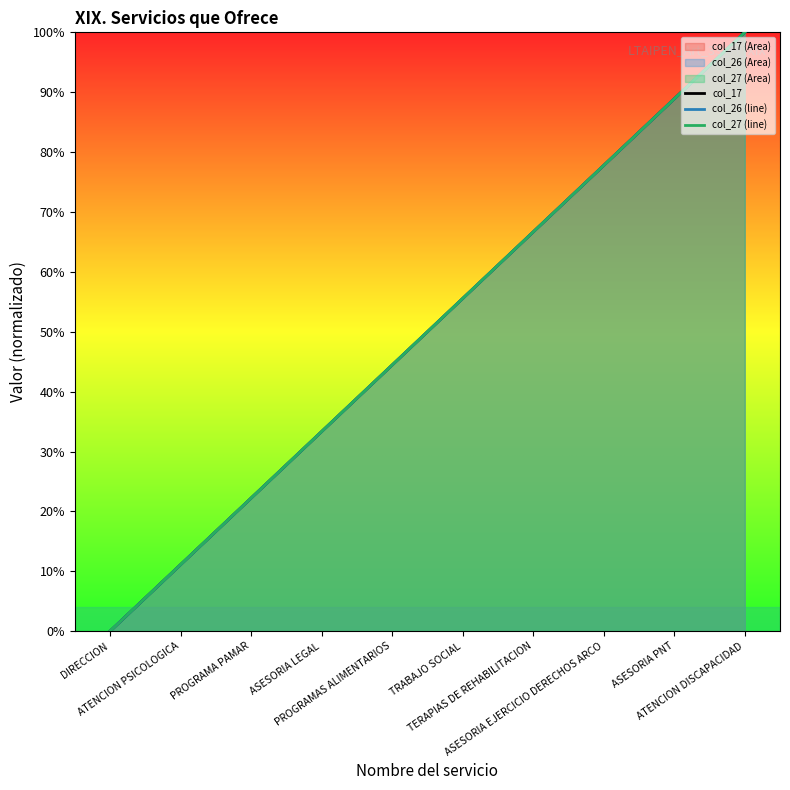

At how many categories does at least one series exceed 15?

8